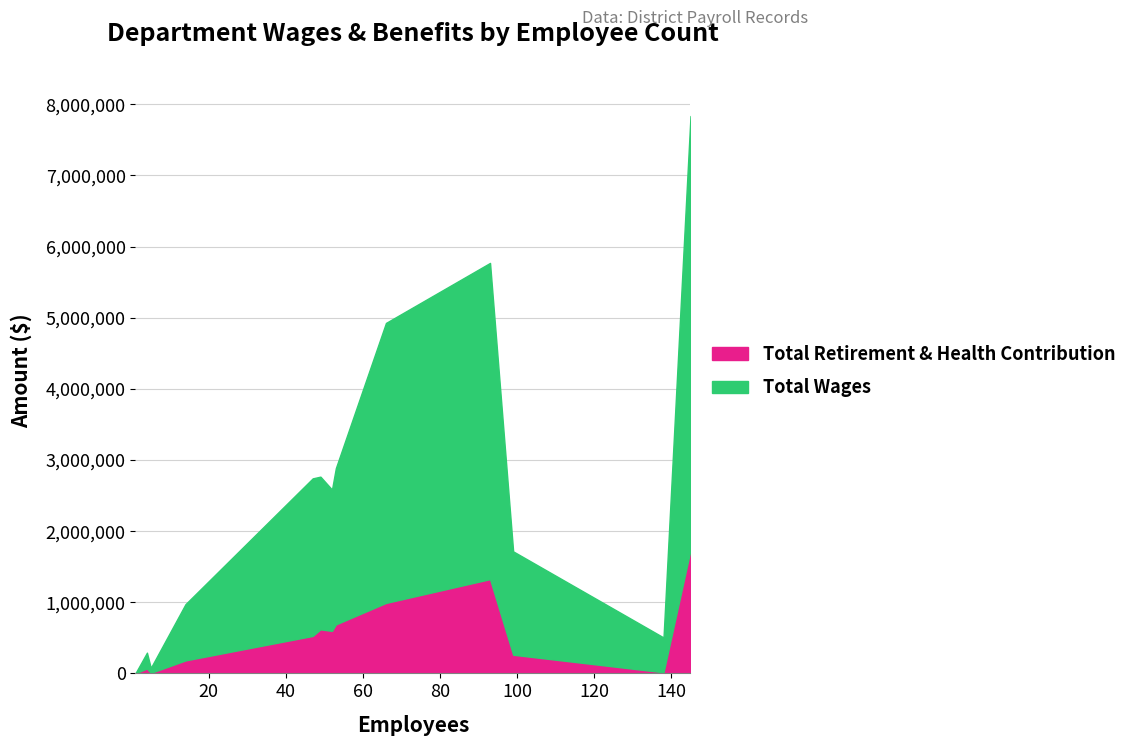

What is the highest value of the Total Retirement & Health Contribution series?

1735607